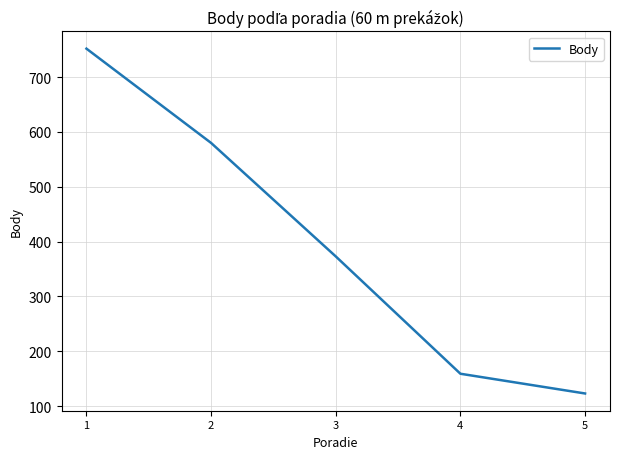

True or false: the data shows 373 at 3.

True